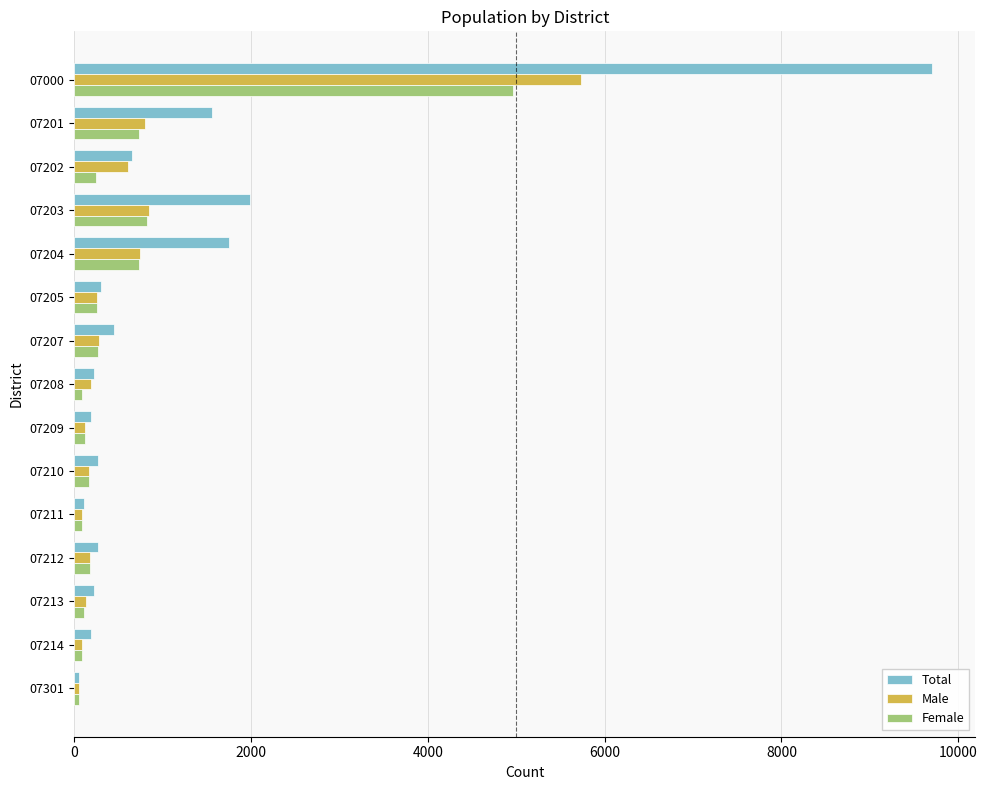

What is the sum of all Female values?

8933